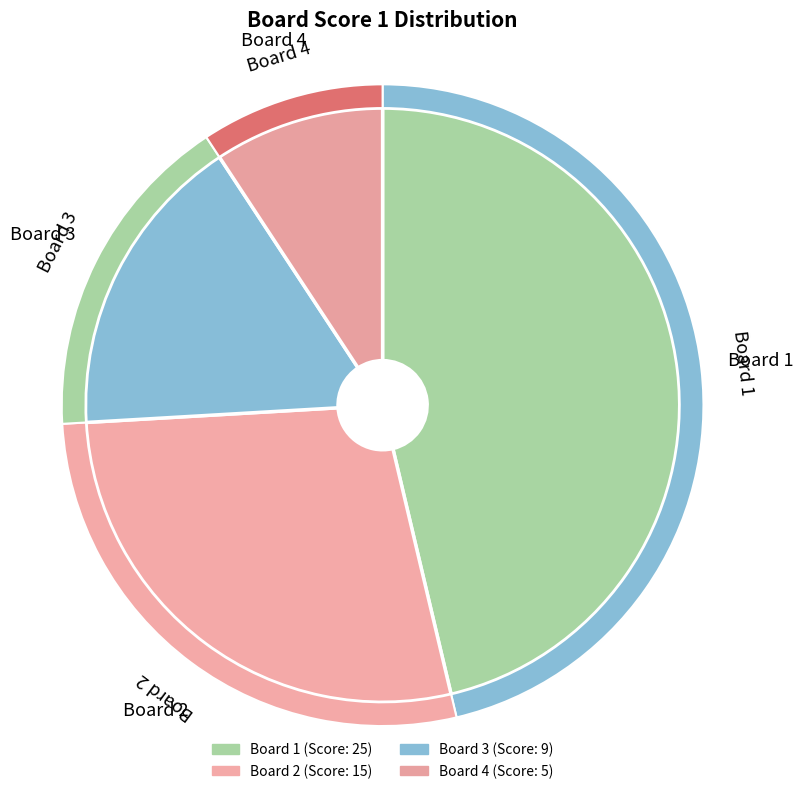

Is it true that 2 is 28% of the pie?

True